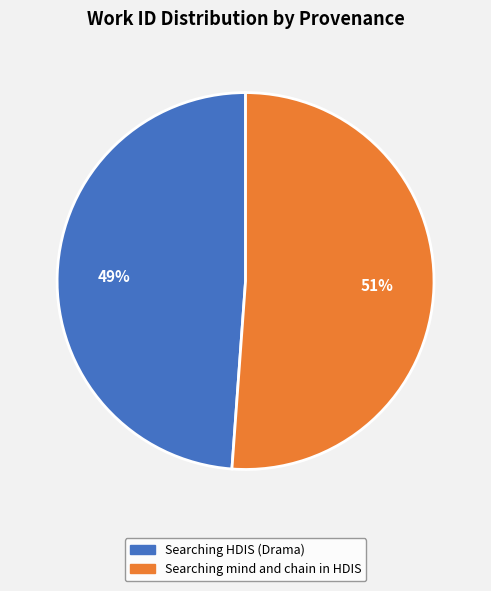

Do Searching HDIS (Drama) and Searching mind and chain in HDIS together represent more than half of the pie?

Yes